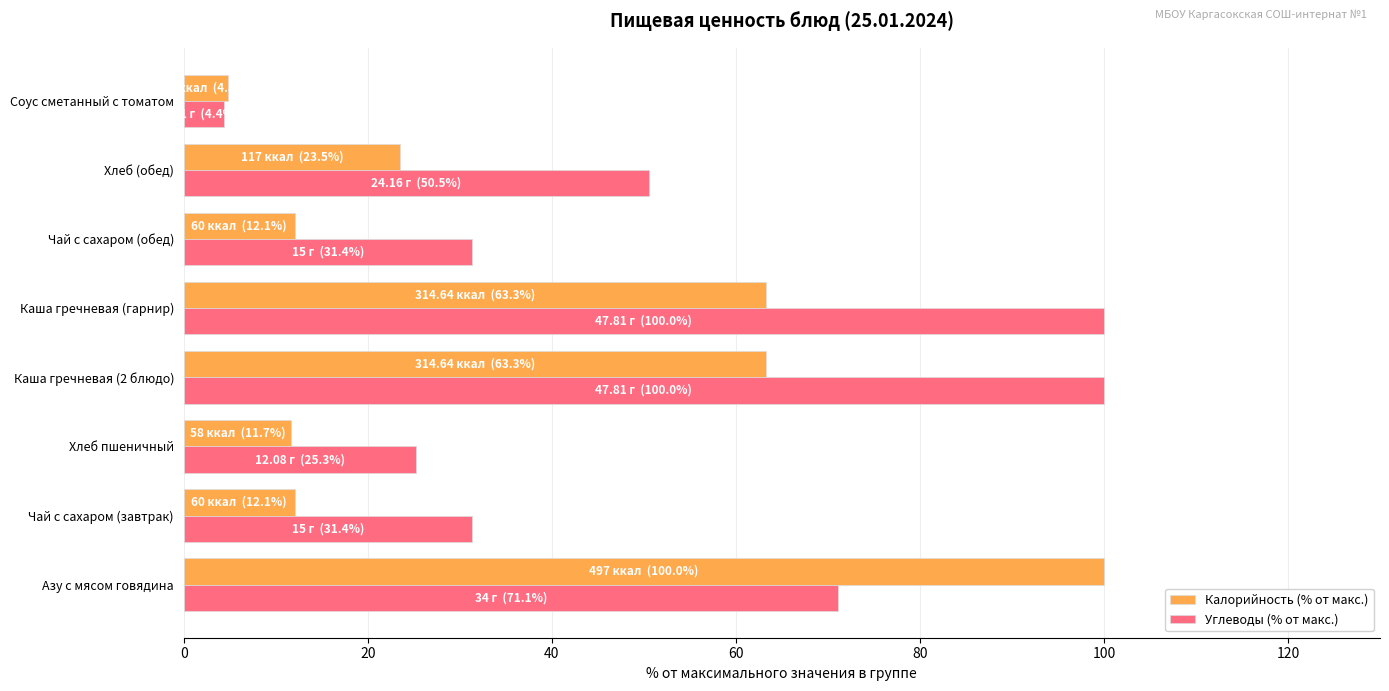

At which category is the sum across all series the highest?

Азу с мясом говядина